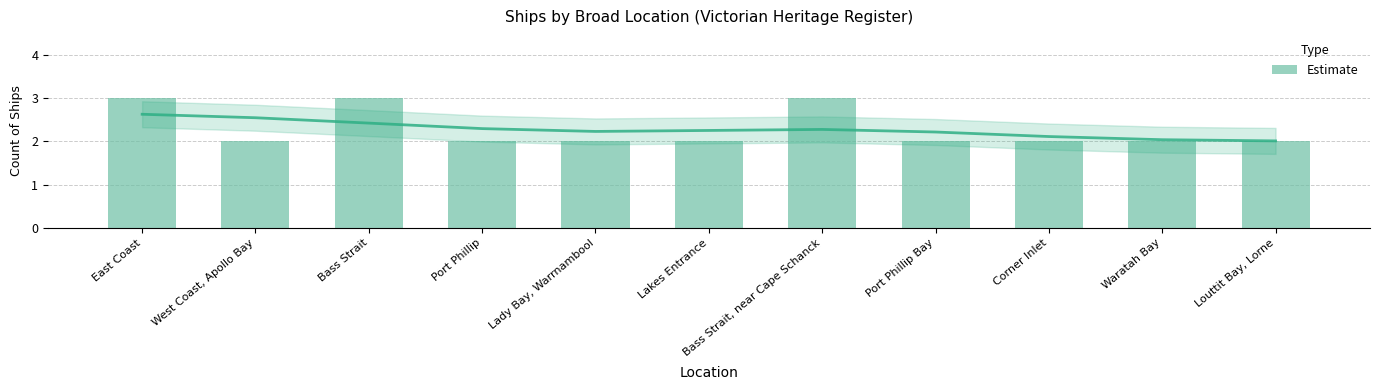

How many values are between 2 and 3?

11